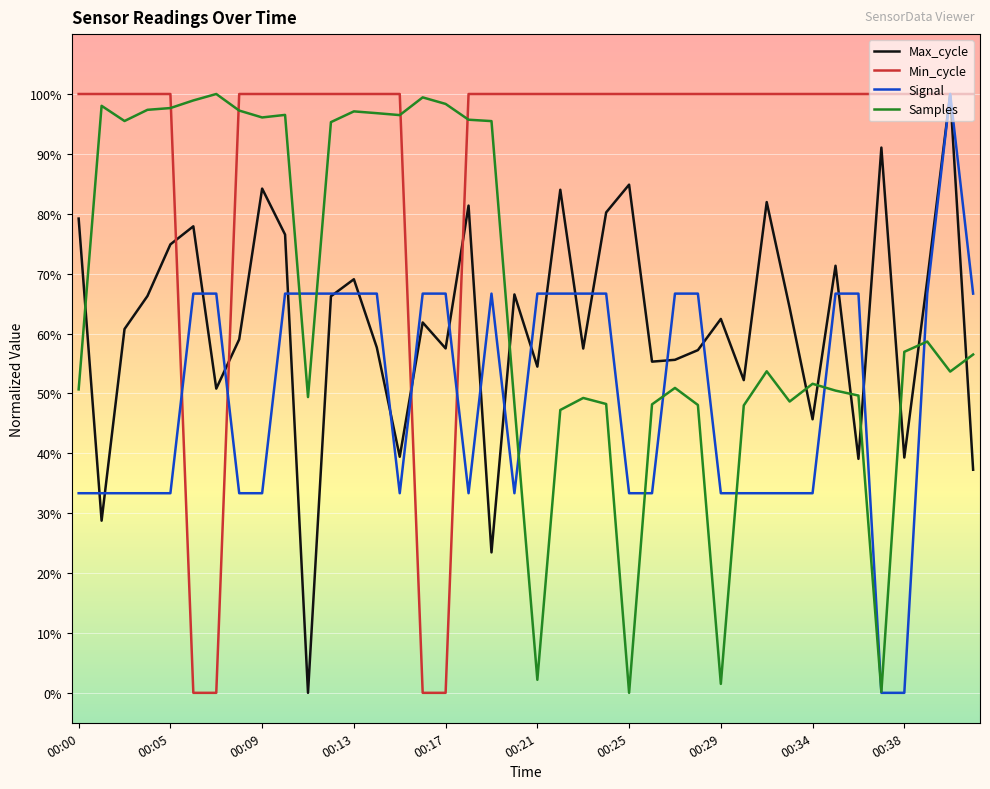

After their last crossing, which series has the higher values: Samples or Min_cycle?

Min_cycle